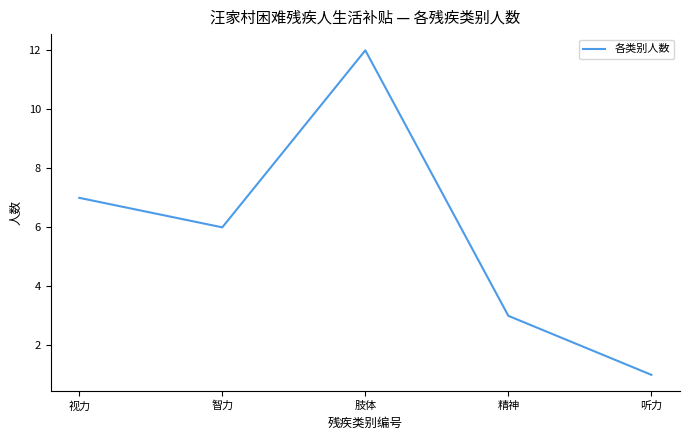

List the labels in order of value, largest first.

肢体, 视力, 智力, 精神, 听力